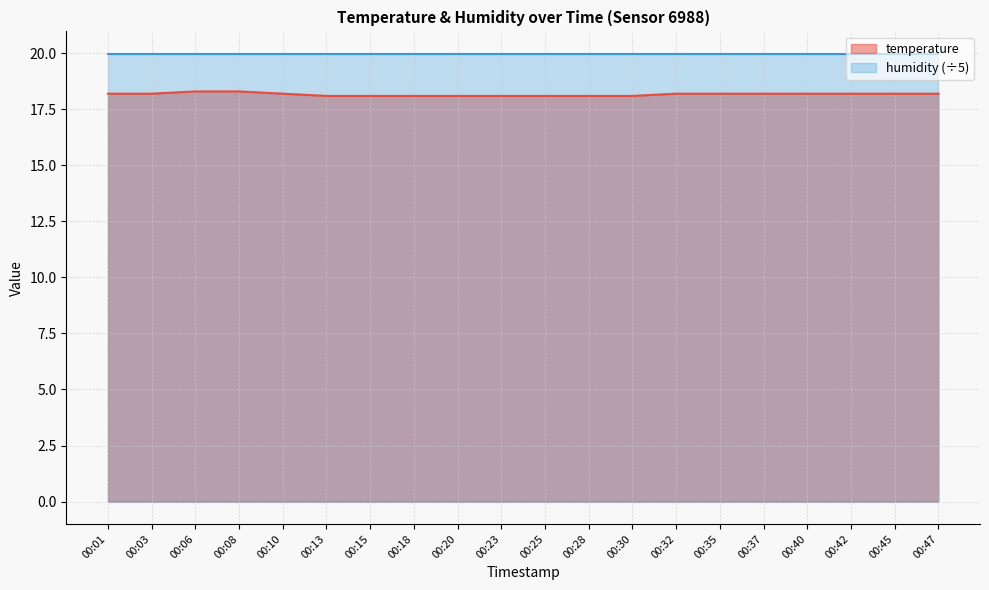

True or false: there are more than 2 points higher than both neighbors.

False